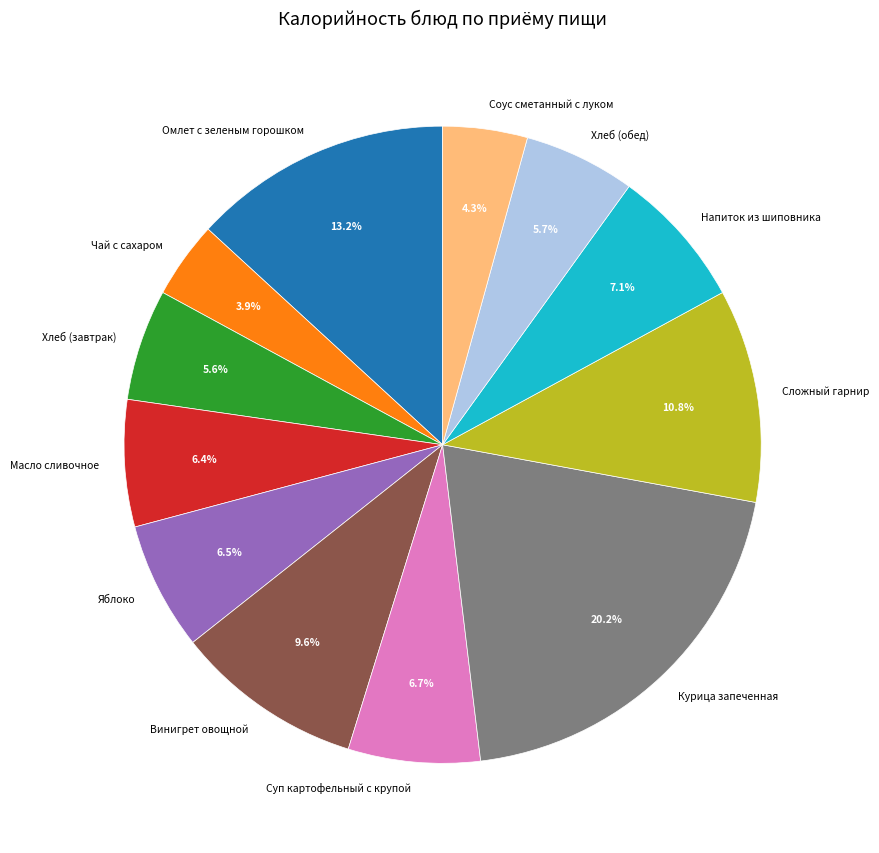

What is the ratio of the value at Хлеб (завтрак) to the value at Сложный гарнир?

0.5